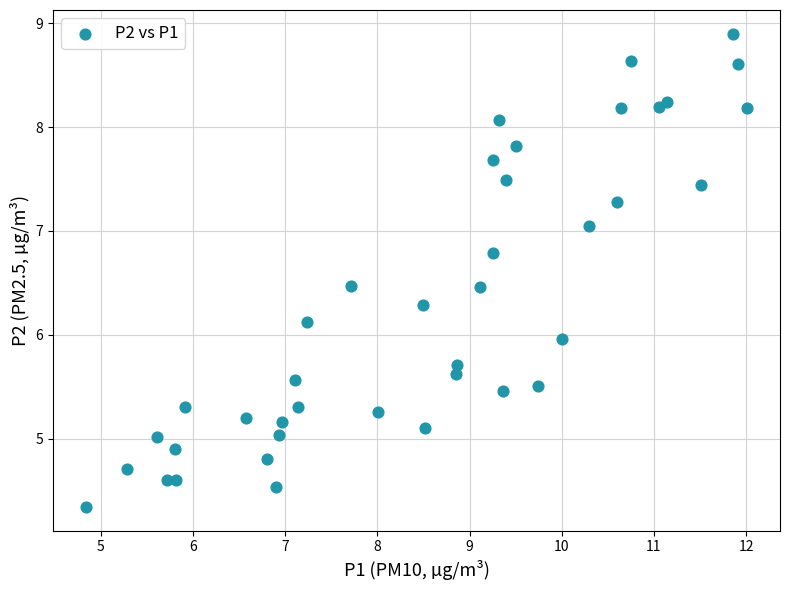

What is the range of Y values (max minus min)?

4.6